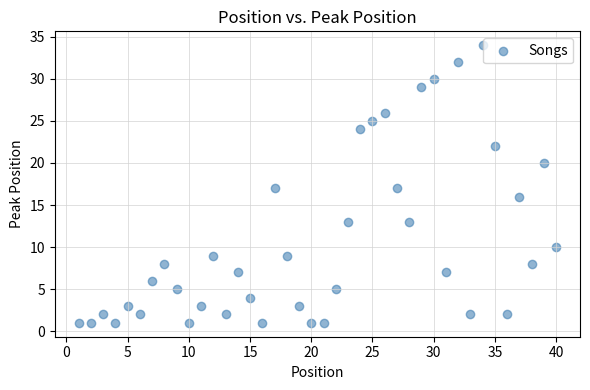

What is the range of X values (max minus min)?

39